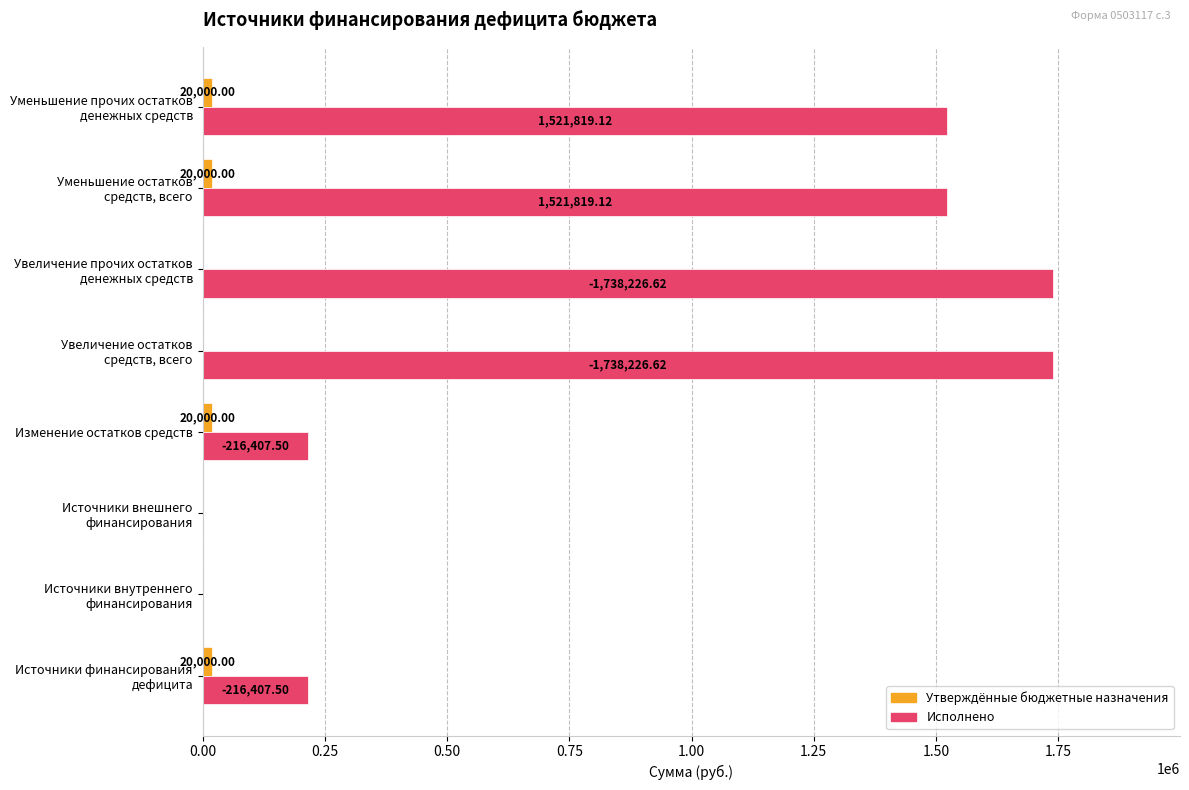

Which series has the largest total across all categories?

Исполнено